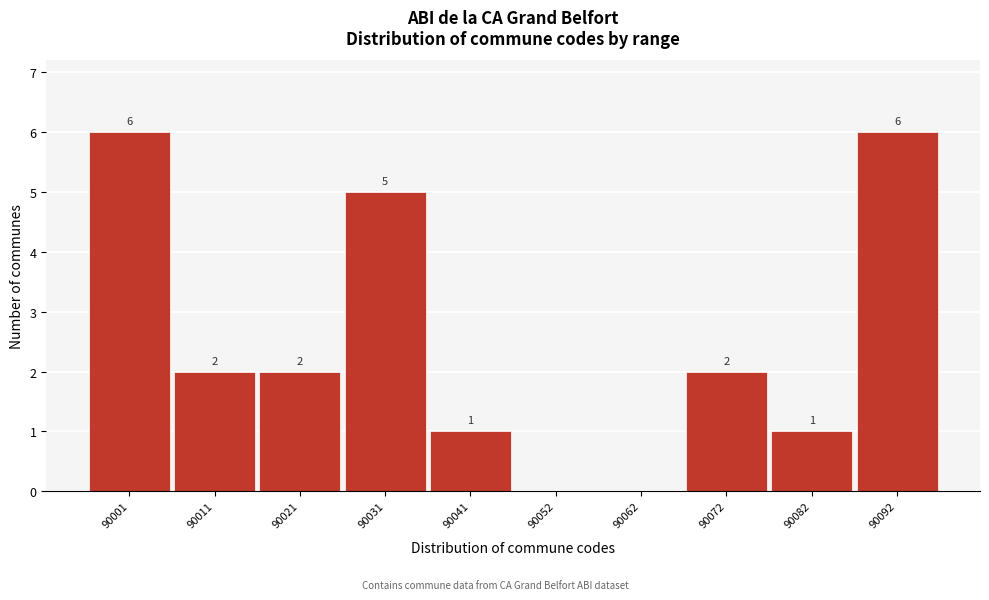

Reading left to right, transcribe all the data shown in this chart.

90001=6	90011=2	90021=2	90031=5	90041=1	90052=0	90062=0	90072=2	90082=1	90092=6